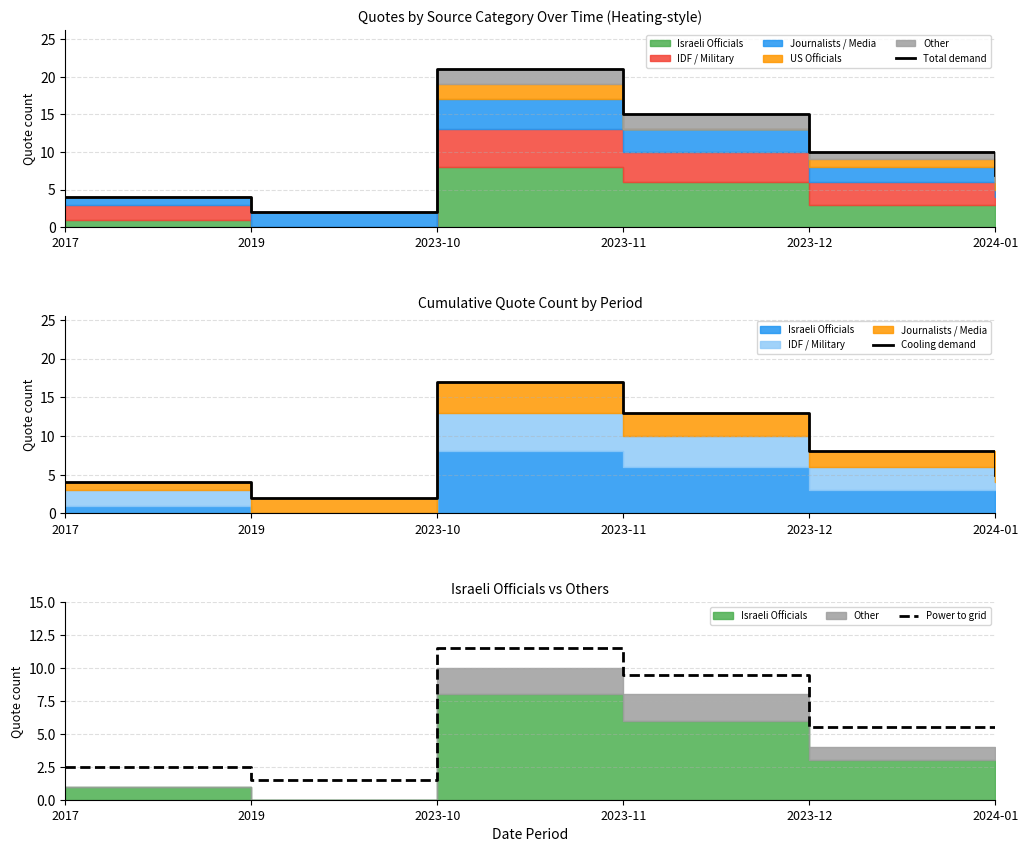

Where is Cooling demand nearest to the value 9?

2023-12